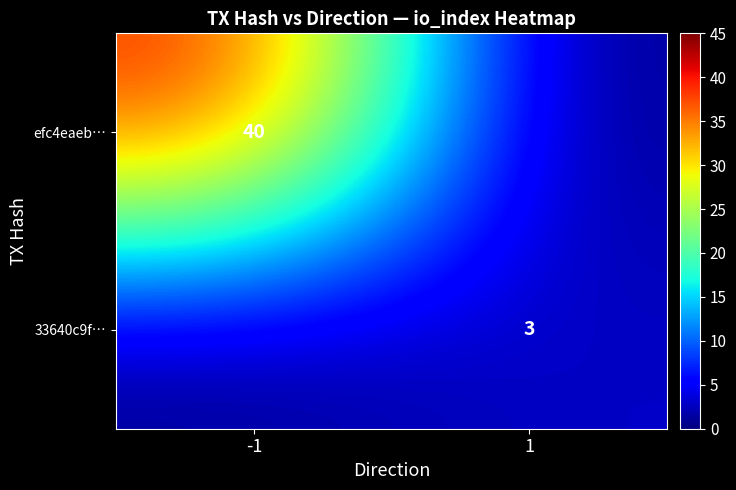

The value of efc4eaeb… at -1 is 15. True or false?

False